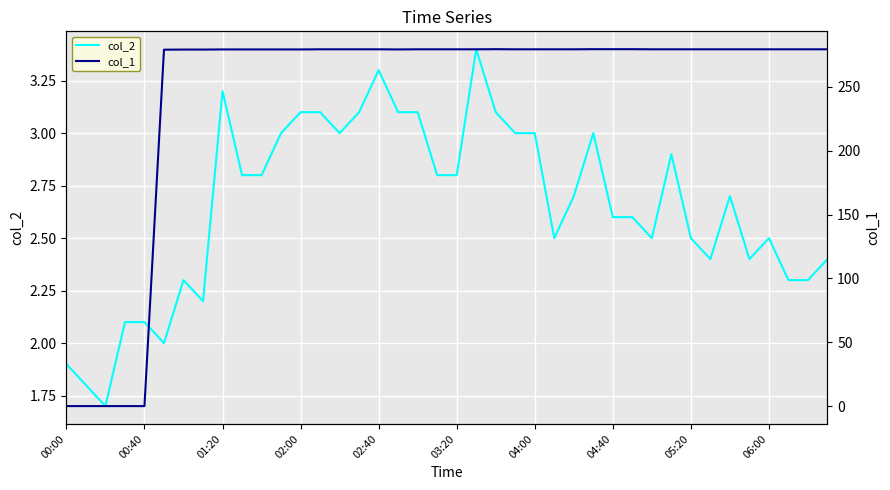

The value of col_2 at 04:00 is 1.4. True or false?

False